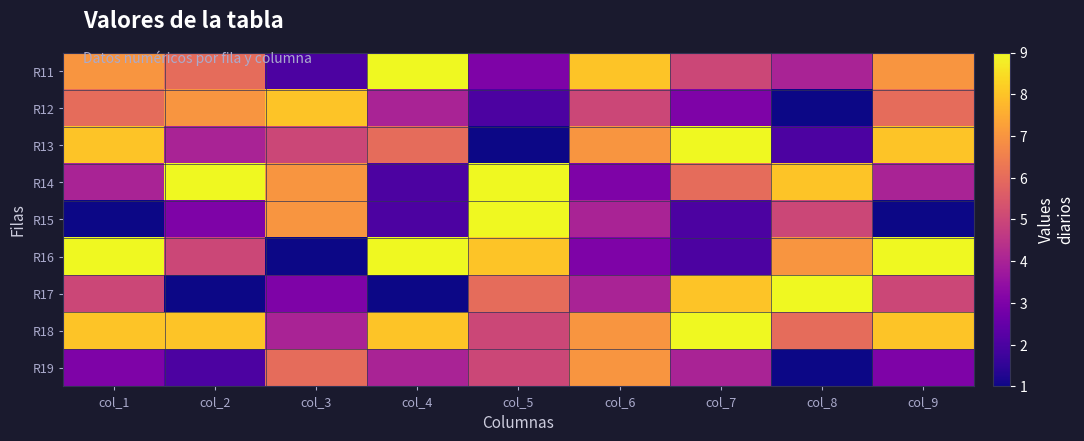

List the series in order of their peak value, highest first.

R11, R13, R14, R15, R16, R17, R18, R12, R19